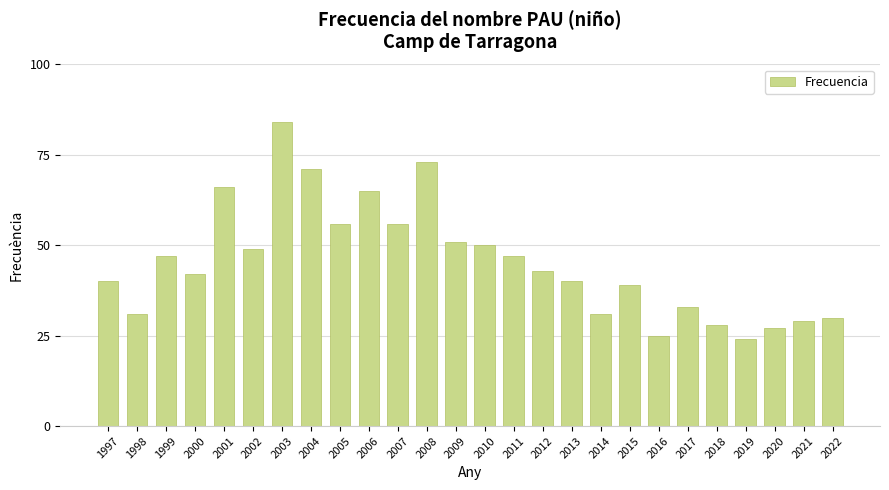

Read the value at 2022, to the nearest 10.

30